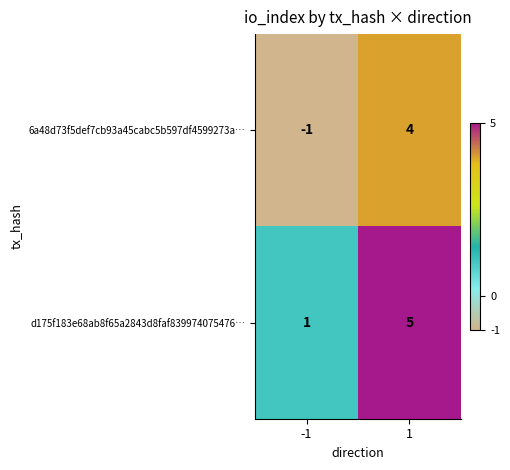

At which category is the sum across all series the highest?

1